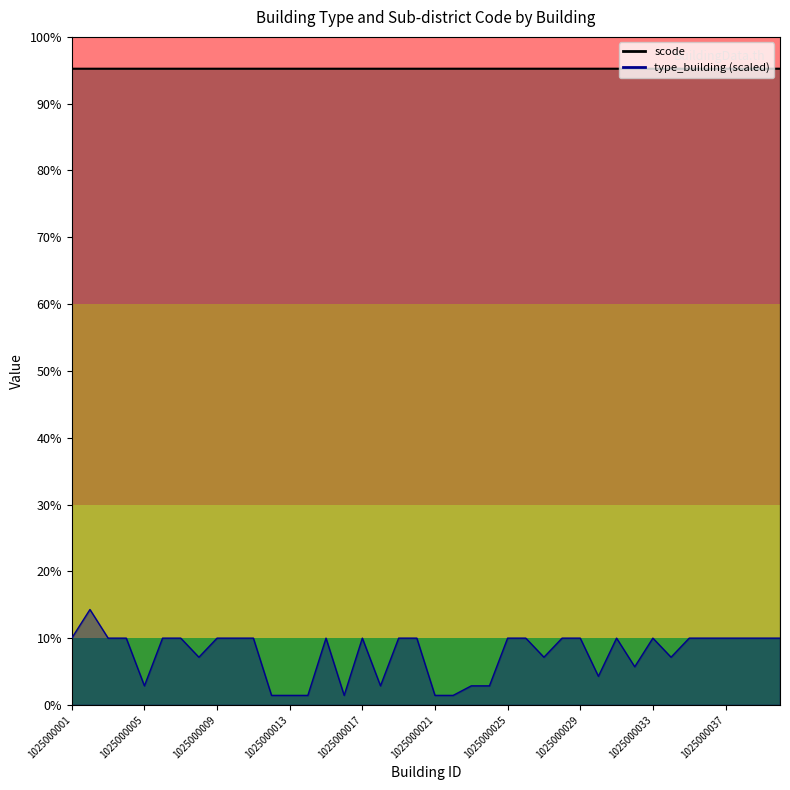

The value of type_building at 1025000020 is 18642.1. True or false?

False